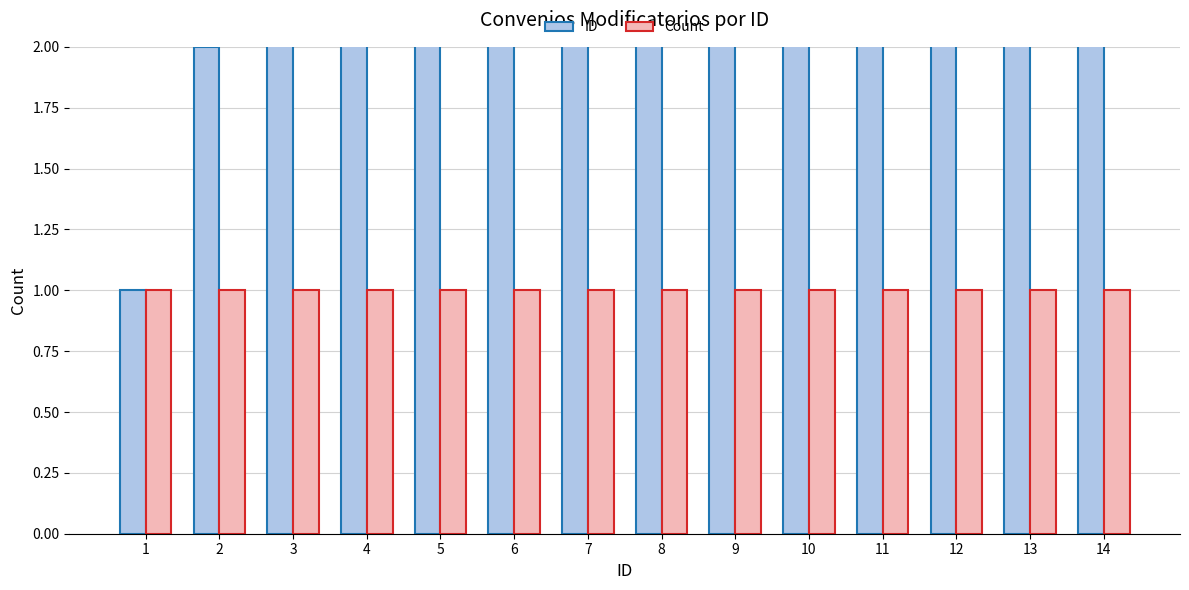

What is the lowest value of the Count series?

1